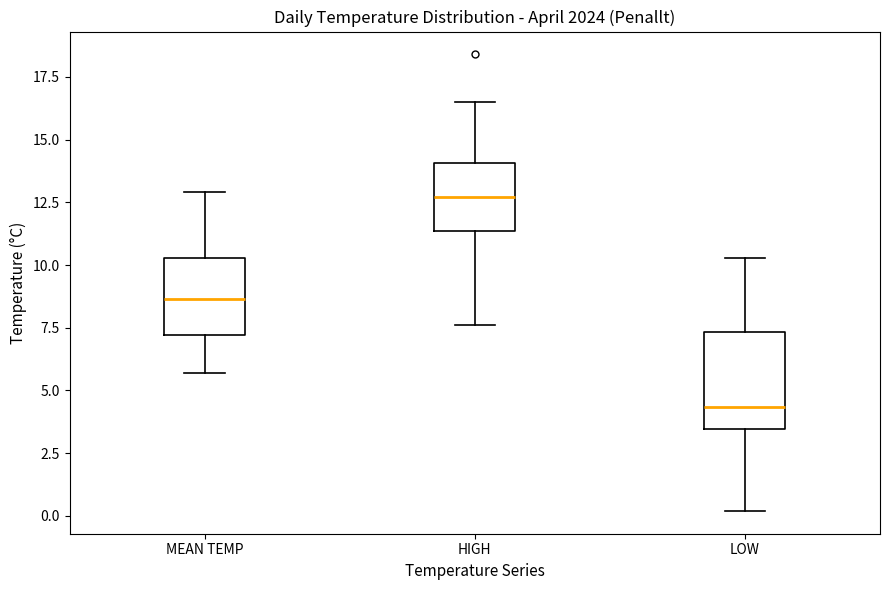

Reading left to right, read every box against the y-axis: the position of its median line, the range the box covers, and the ends of its whiskers. The values are not printed on the chart, so give them approximately, as read against the axis.

MEAN TEMP: median 8.5, box 7.0 to 10.5, whiskers 5.5 to 13.0
HIGH: median 12.5, box 11.5 to 14.0, whiskers 7.5 to 16.5
LOW: median 4.5, box 3.5 to 7.5, whiskers 0.0 to 10.5